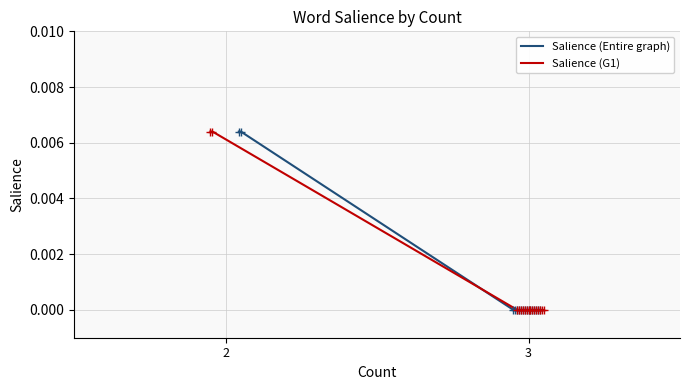

List the series in order of their peak value, lowest first.

Salience (Entire graph), Salience (G1)